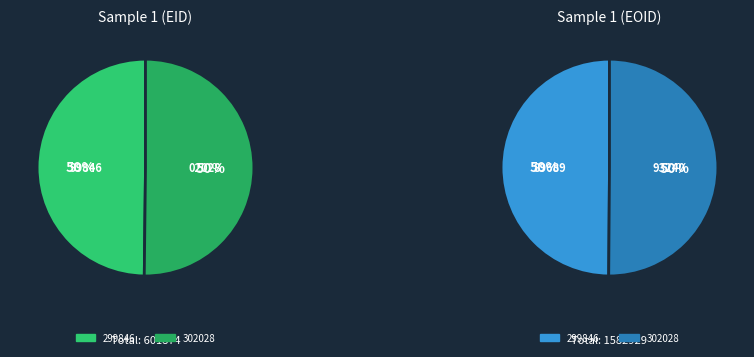

Count the number of slices in the pie.

2